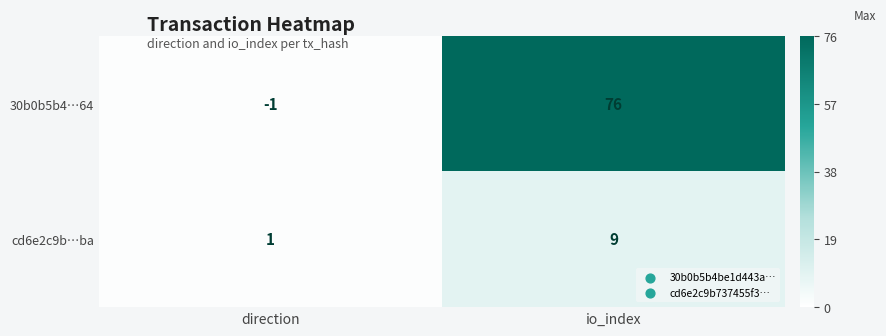

Where is cd6e2c9b…ba nearest to the value 5?

direction